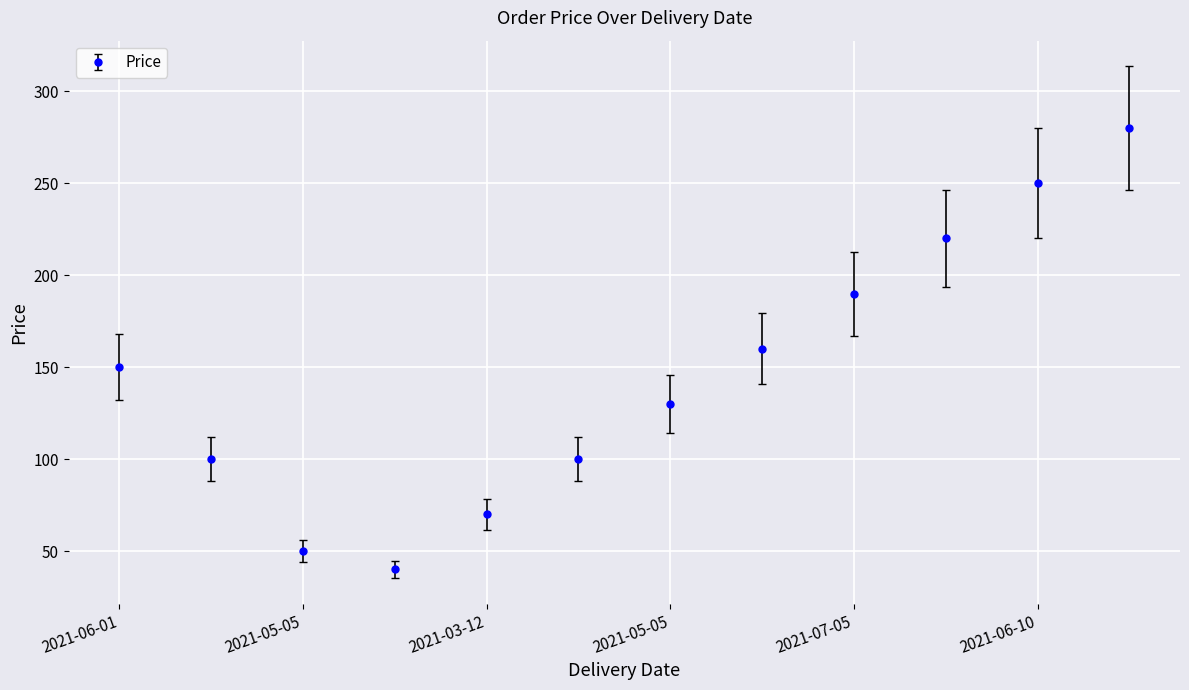

What is the greatest value displayed?

280